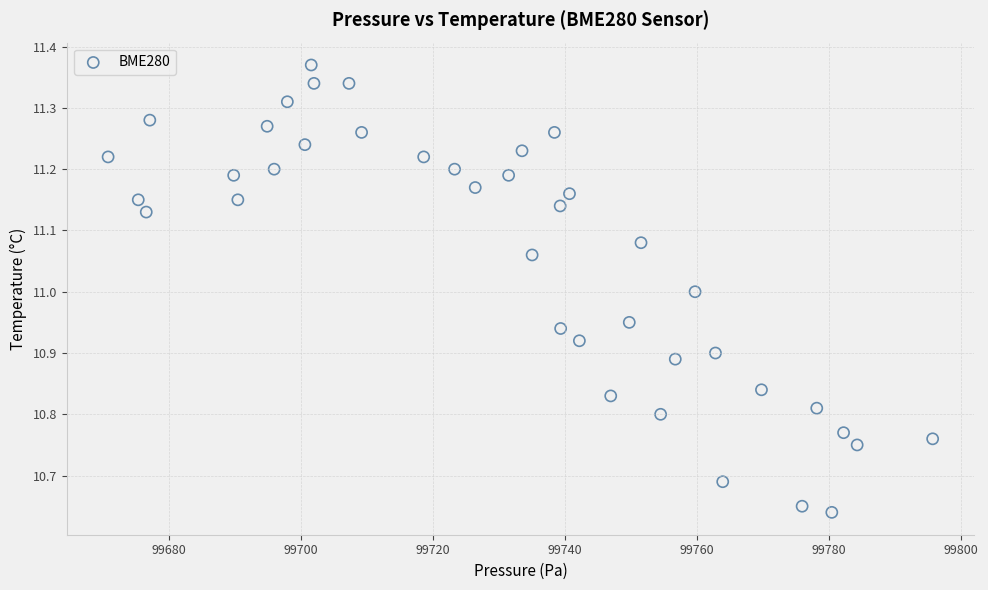

What is the range of X values (max minus min)?

124.9